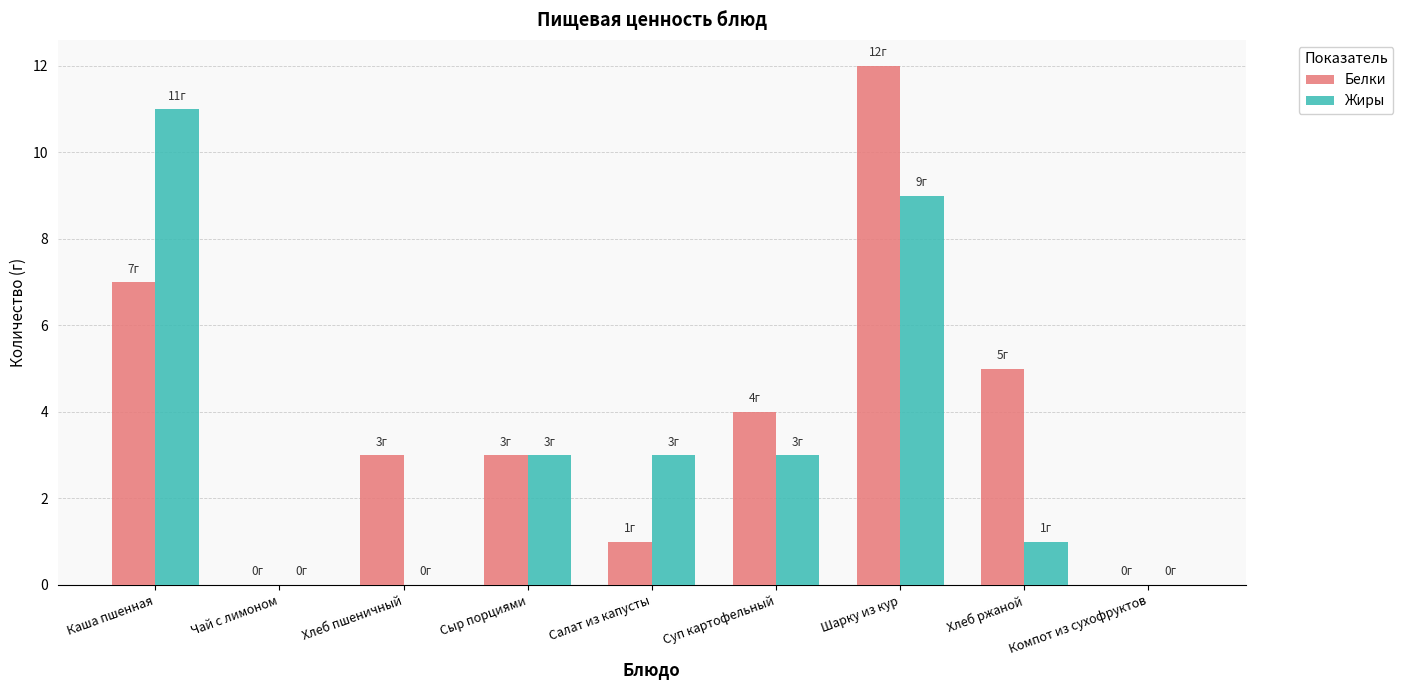

How many categories are shown in the chart?

9